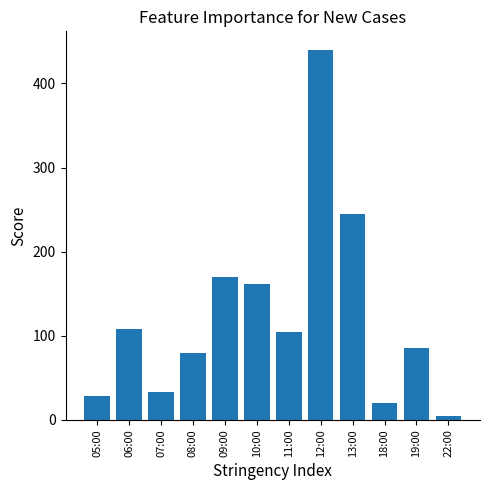

What is the maximum value shown in the chart?

440